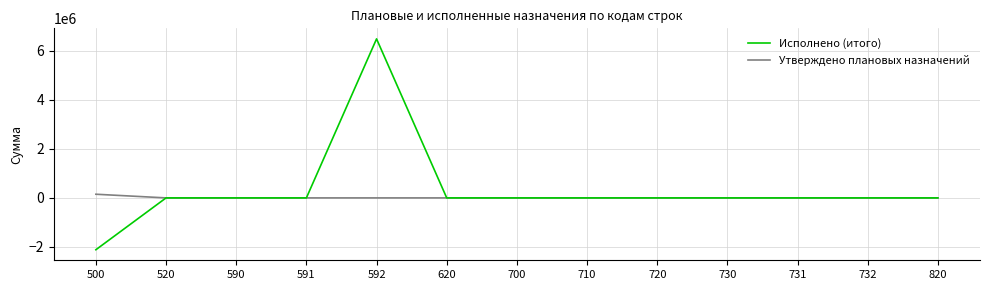

List the series in order of their peak value, highest first.

Исполнено (итого), Утверждено плановых назначений